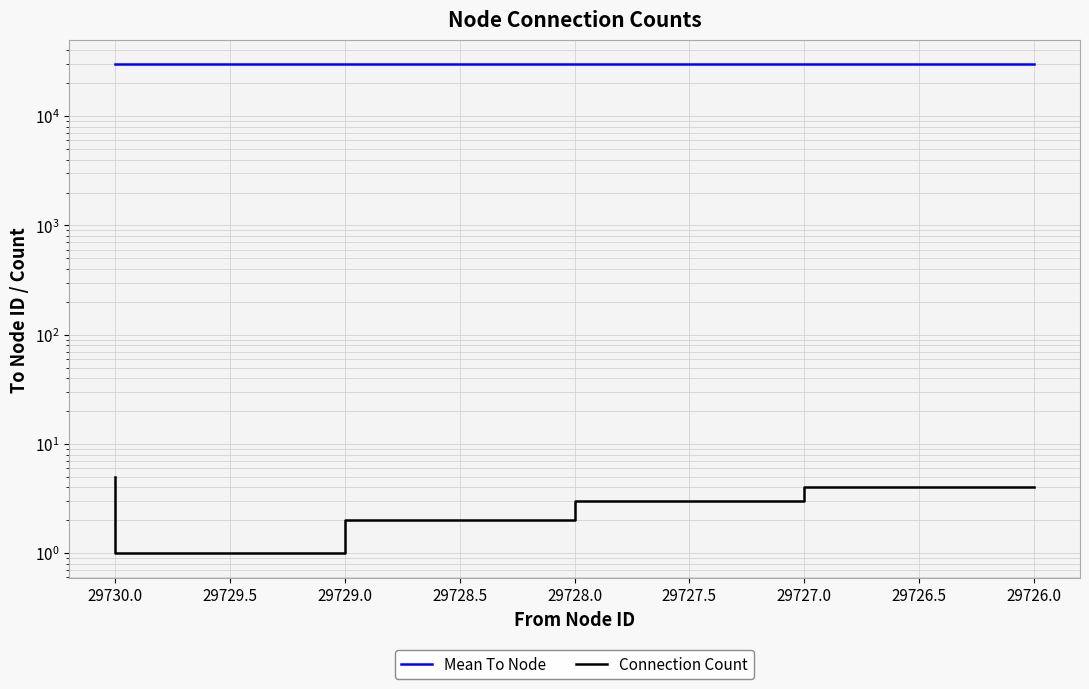

Which category has the highest value across all series?

29729.0